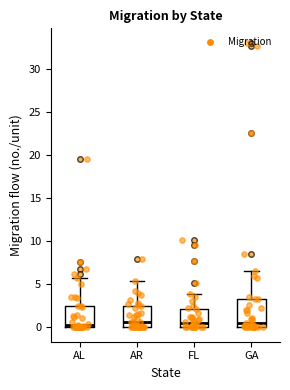

Reading left to right, transcribe this box plot: for each box, give where its median line is, the range the box spans, and where its two whiskers end, as read against the y-axis. The values are not printed on the chart, so give them approximately, as read against the axis.

AL: median 0.5, box 0.0 to 2.5, whiskers 0.0 to 6.0
AR: median 0.5, box 0.0 to 2.5, whiskers 0.0 to 5.5
FL: median 0.5, box 0.0 to 2.0, whiskers 0.0 to 4.0
GA: median 0.5, box 0.0 to 3.5, whiskers 0.0 to 6.5